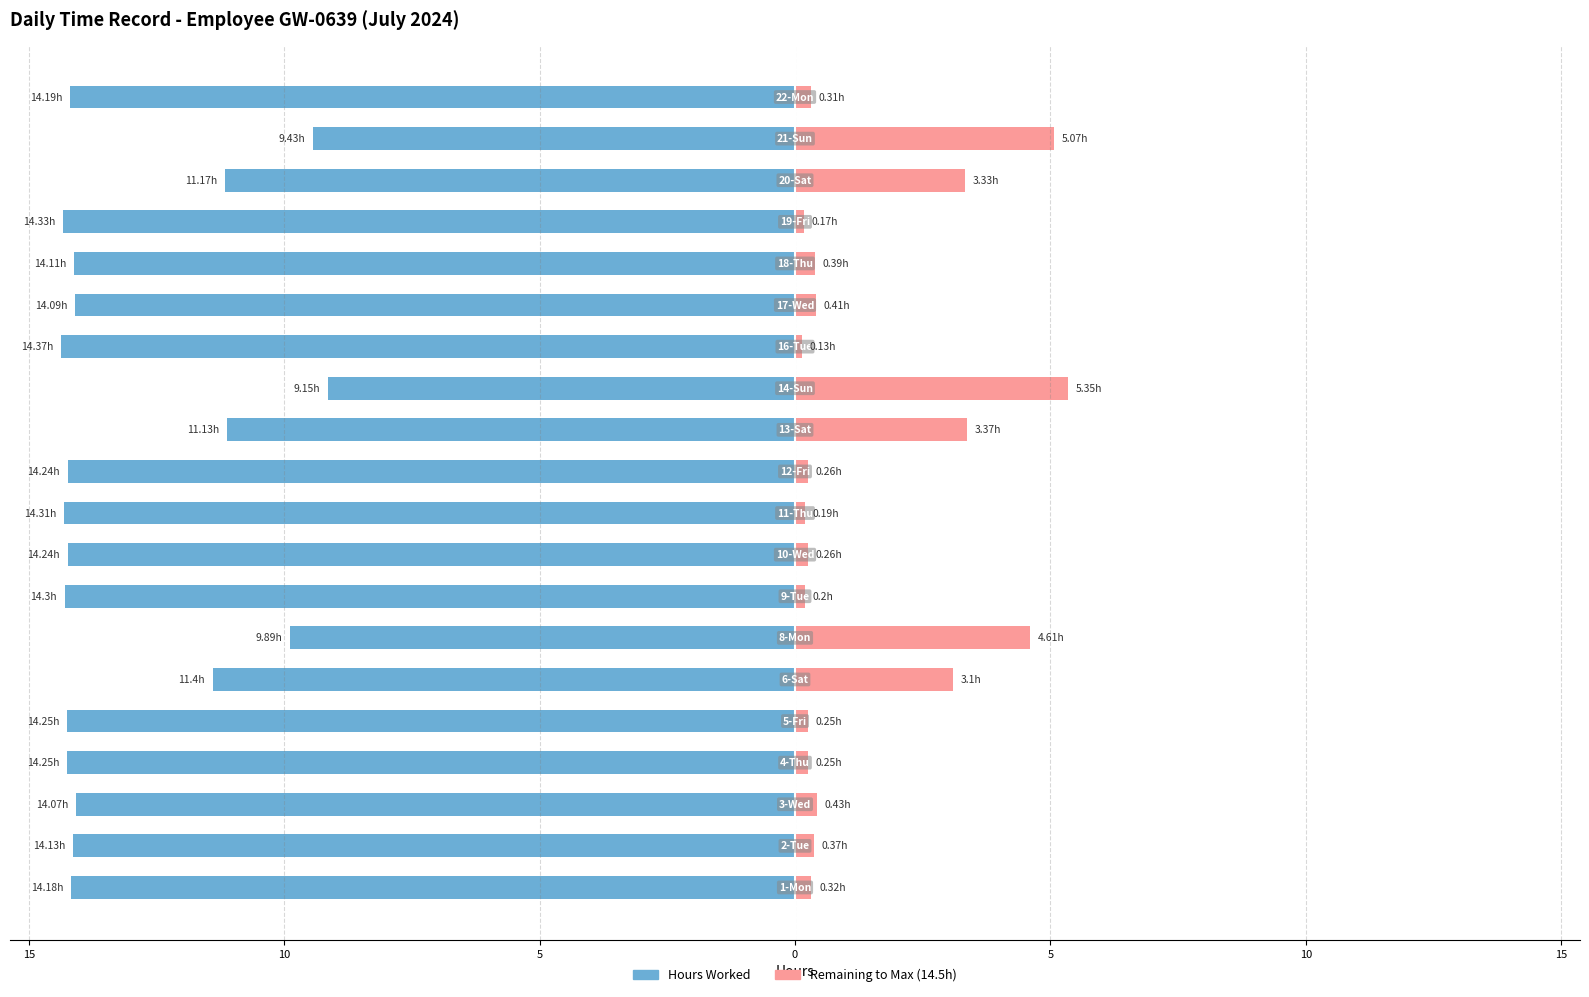

The value of Remaining to Max (14.5h) at 5 is 0.2. True or false?

True